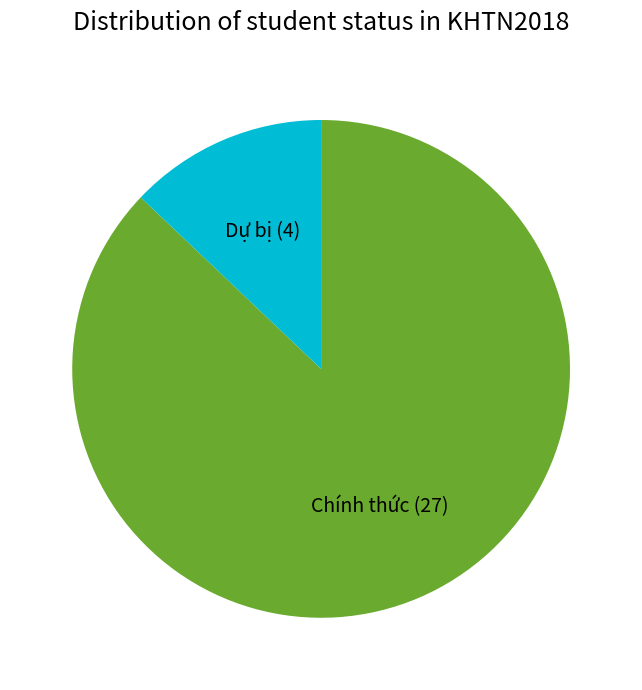

Which has a higher value, Dự bị (4) or Chính thức (27)?

Chính thức (27)